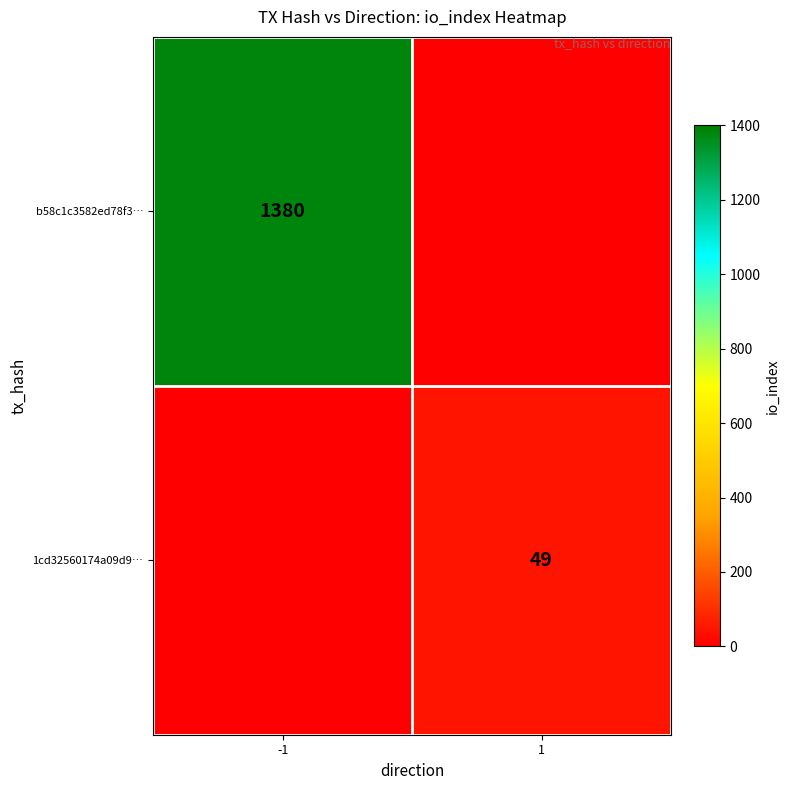

The b58c1c3582ed78f3… series shows 1380 at -1. True or false?

True